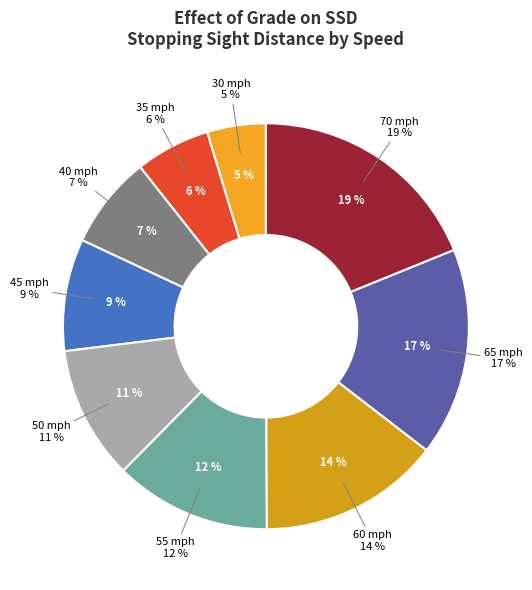

Approximately how many times larger is the value at 70 mph compared to 35 mph?

3.2